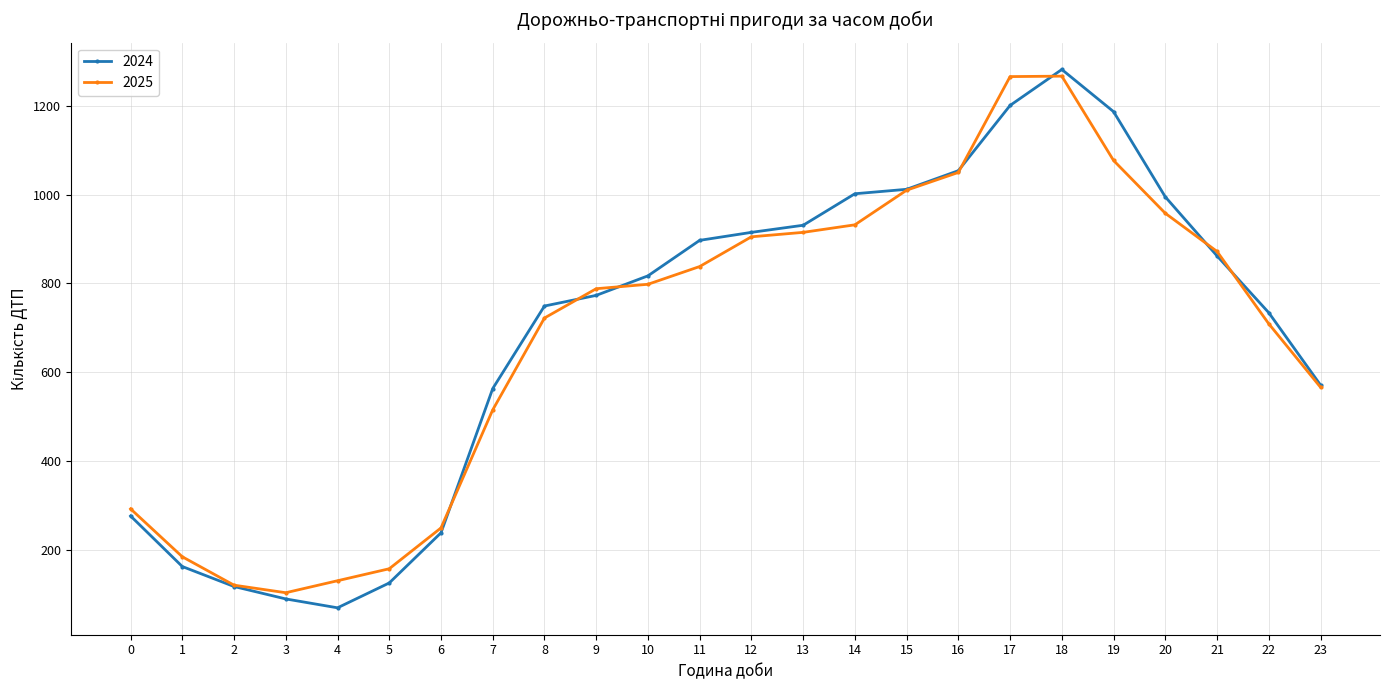

The 2025 series shows 330 at 9. True or false?

False